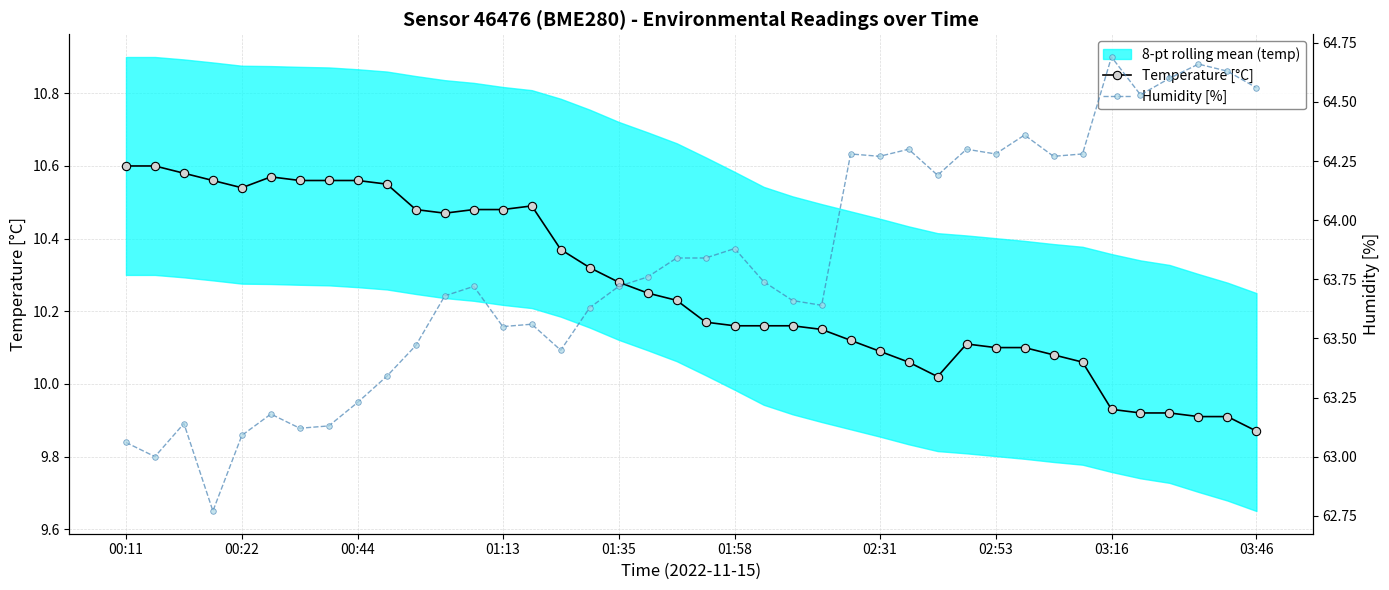

Where does the Humidity [%] series first go above 63?

00:11